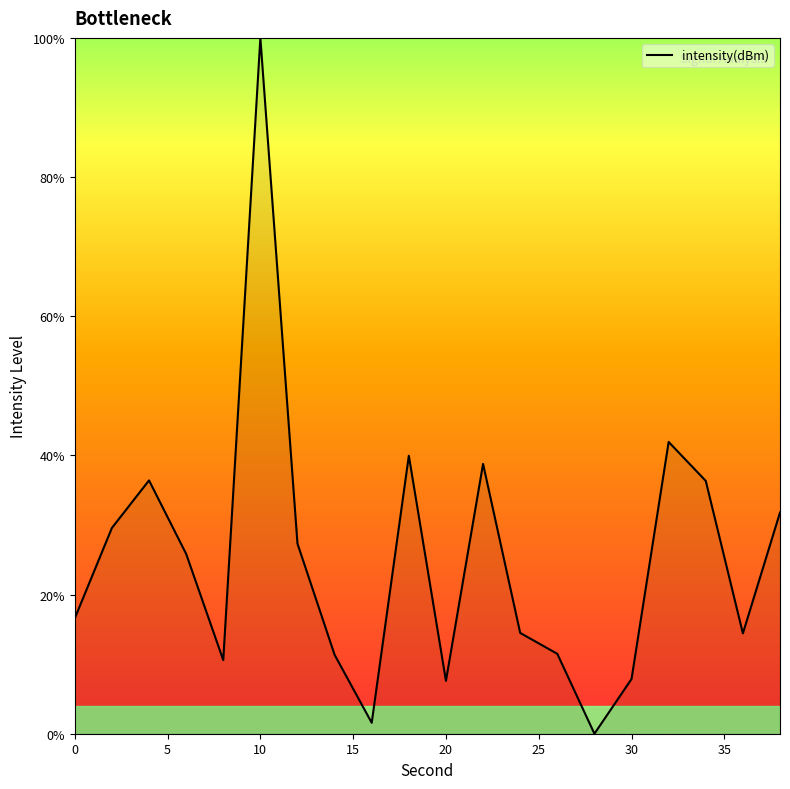

Does the chart display data point markers on the line(s)?

No